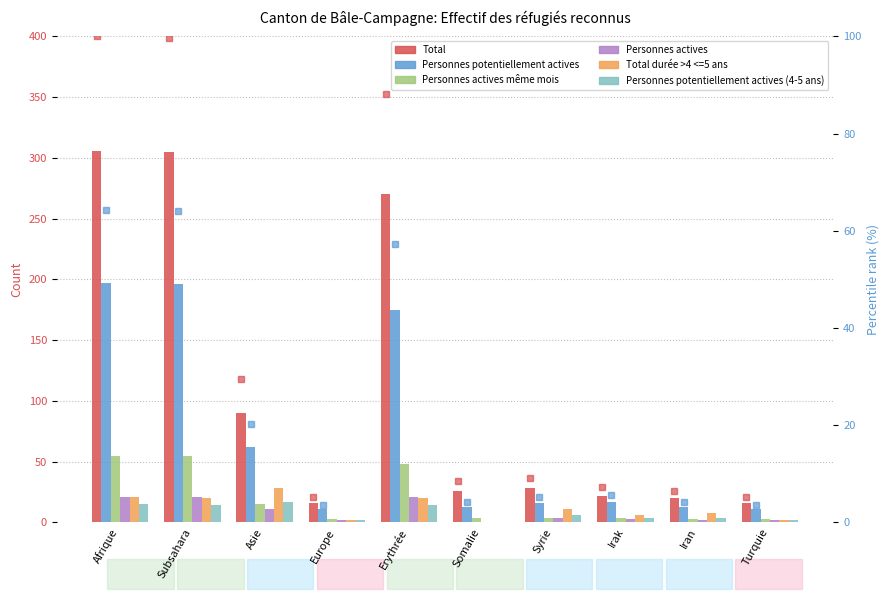

Count the number of categories in the chart.

10